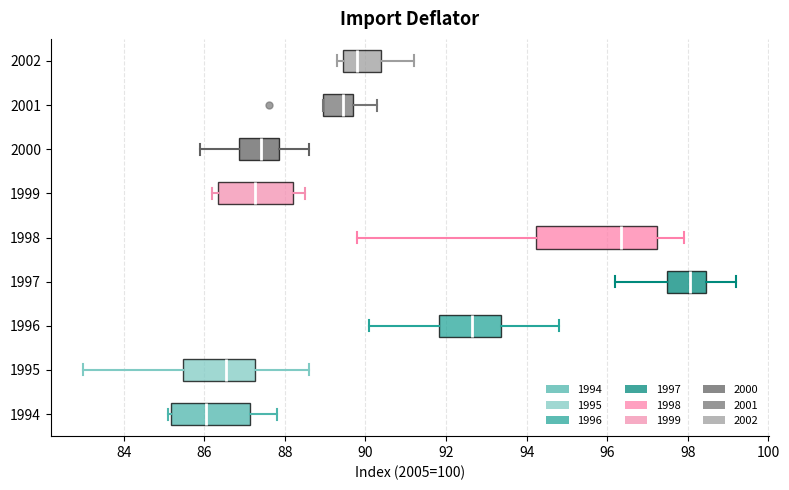

Where is the left edge of the box at y = 2002 on the x-axis? The values are not printed on the chart, so give them approximately, as read against the axis.

89.4